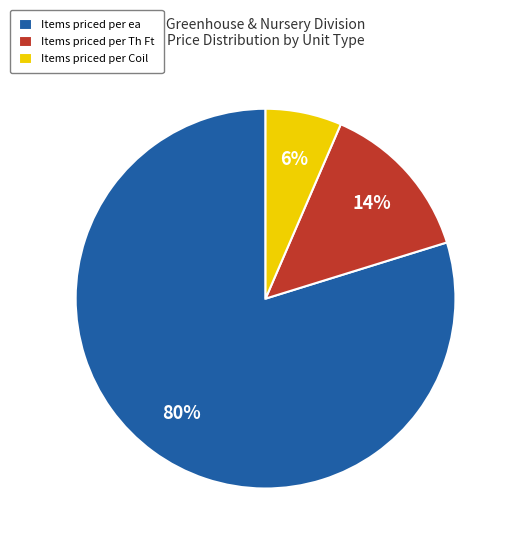

Is there any slice that represents more than half of the pie?

Yes